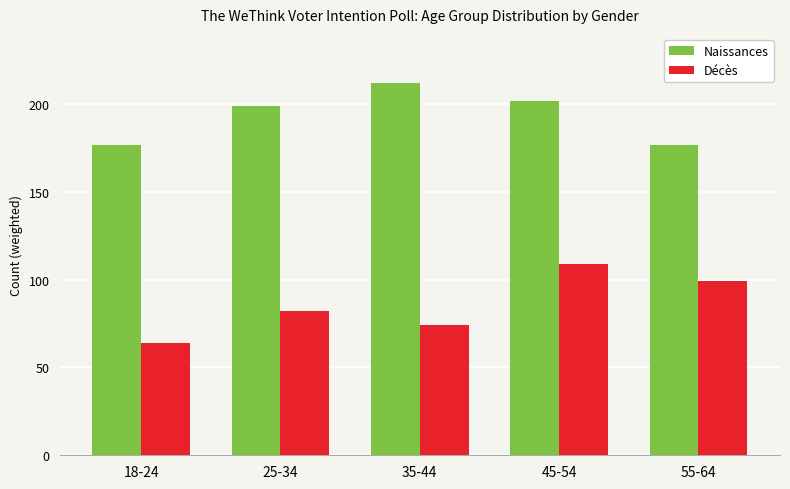

Which series has the largest range (max minus min)?

Décès